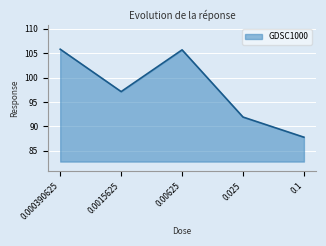

True or false: the data has more than 1 interior local peaks.

False